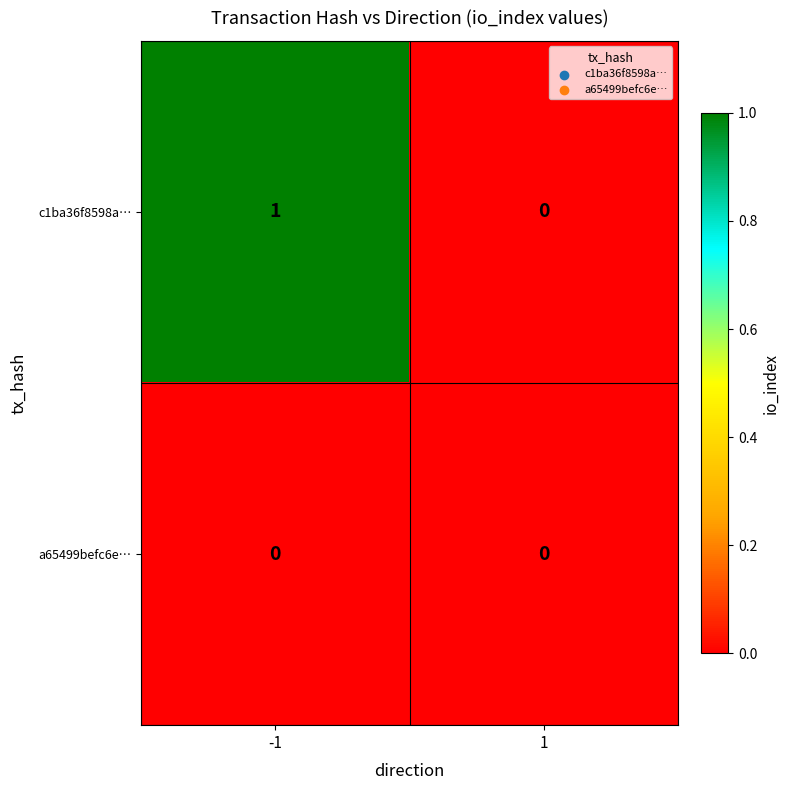

Which series has the largest range (max minus min)?

c1ba36f8598a…